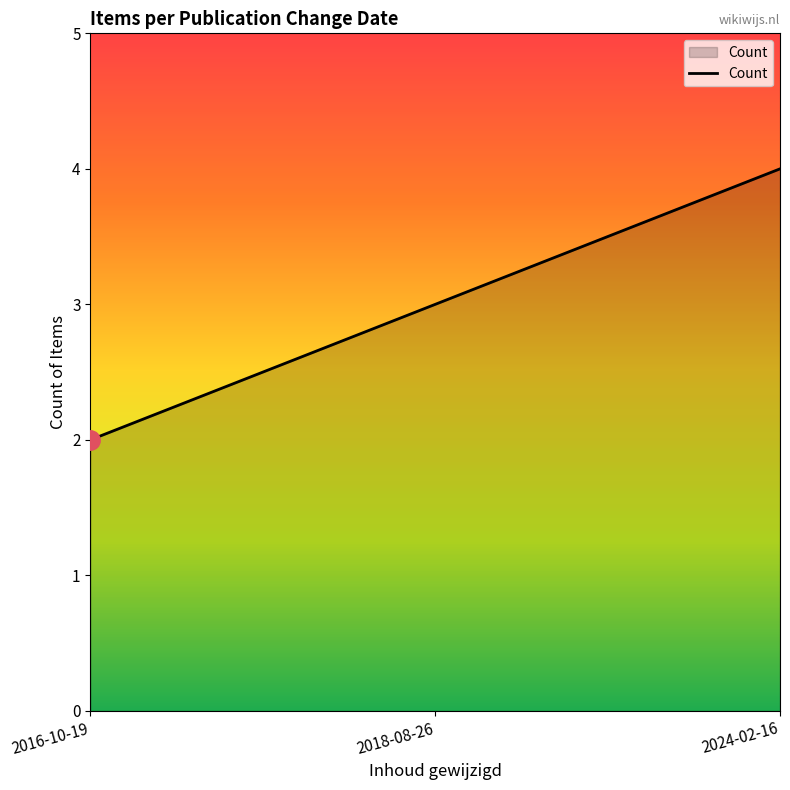

Reading left to right, extract all data points from this chart.

2	3	4